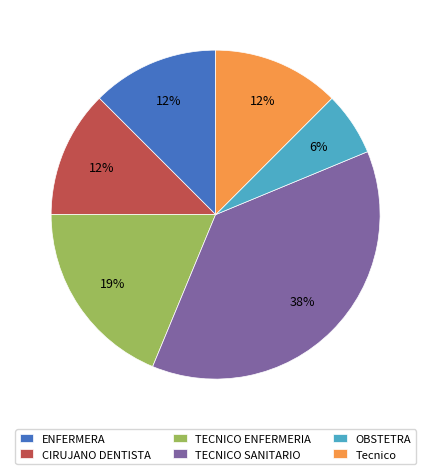

Which has a higher value, OBSTETRA or ENFERMERA?

ENFERMERA